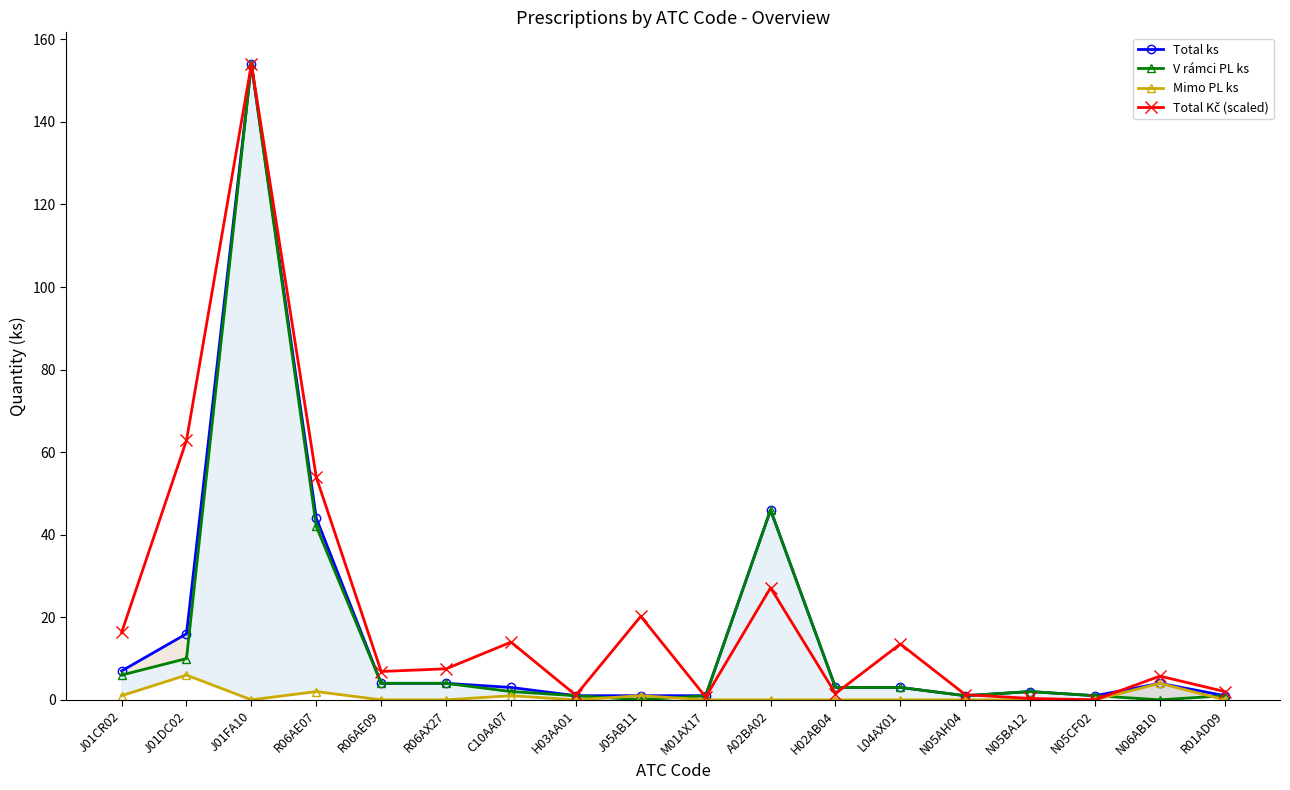

Which category has the highest value across all series?

J01FA10